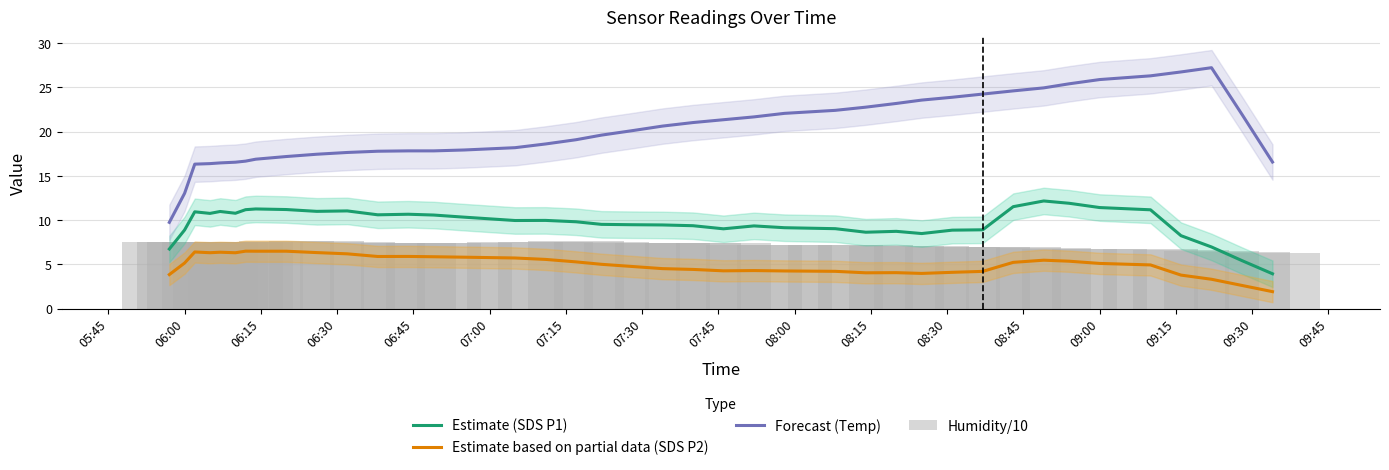

What is the sum of all Estimate based on partial data (SDS P2) values?

200.0